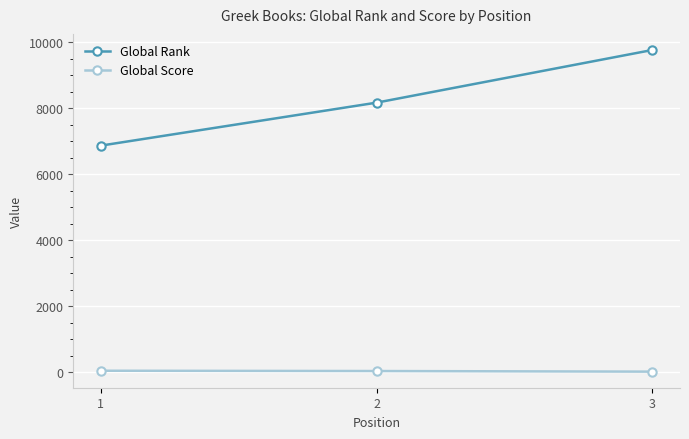

What is the difference between the maximum and minimum values in the Global Rank series?

2897